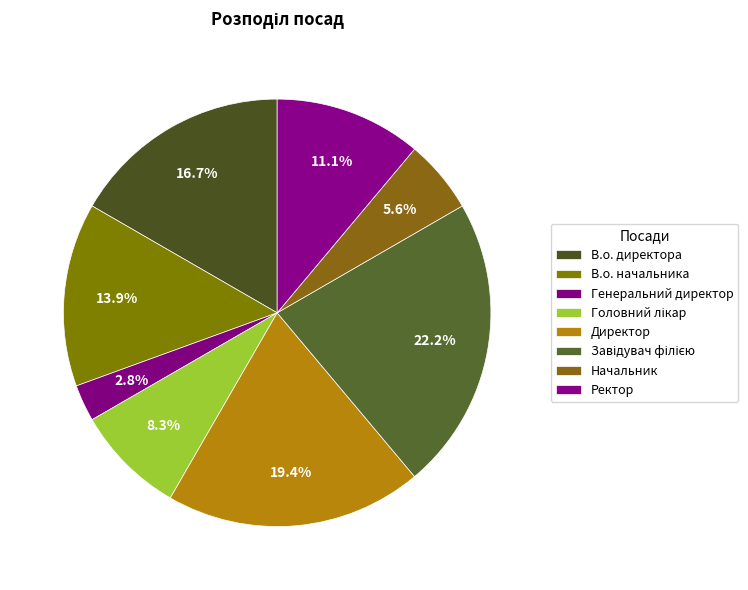

What is the smallest slice in the pie chart?

Генеральний директор